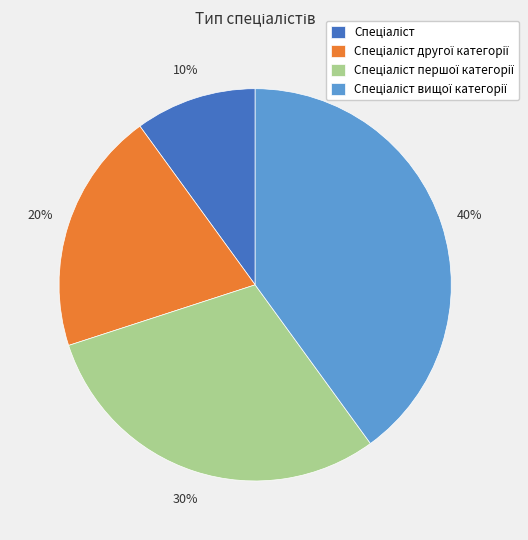

To the nearest percent, what is the average slice percentage?

25%